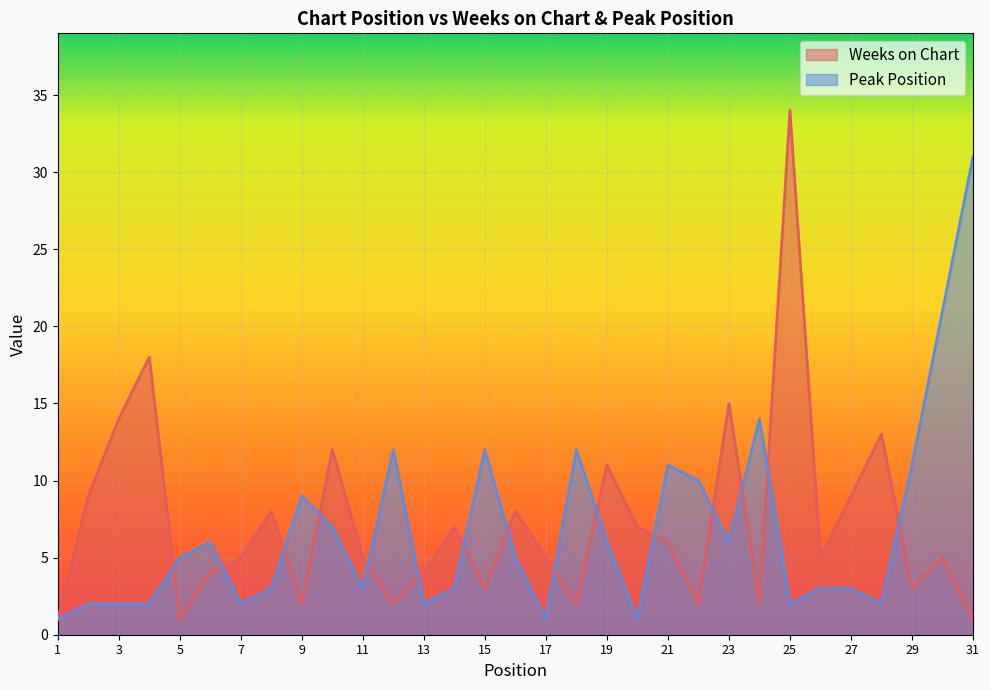

What is the value of the Peak Position point at the 2nd from the left?

2